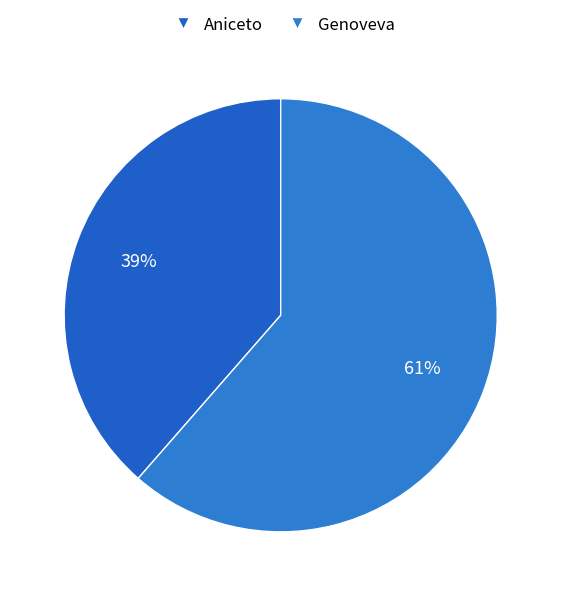

To the nearest percent, what is the average slice percentage?

50%